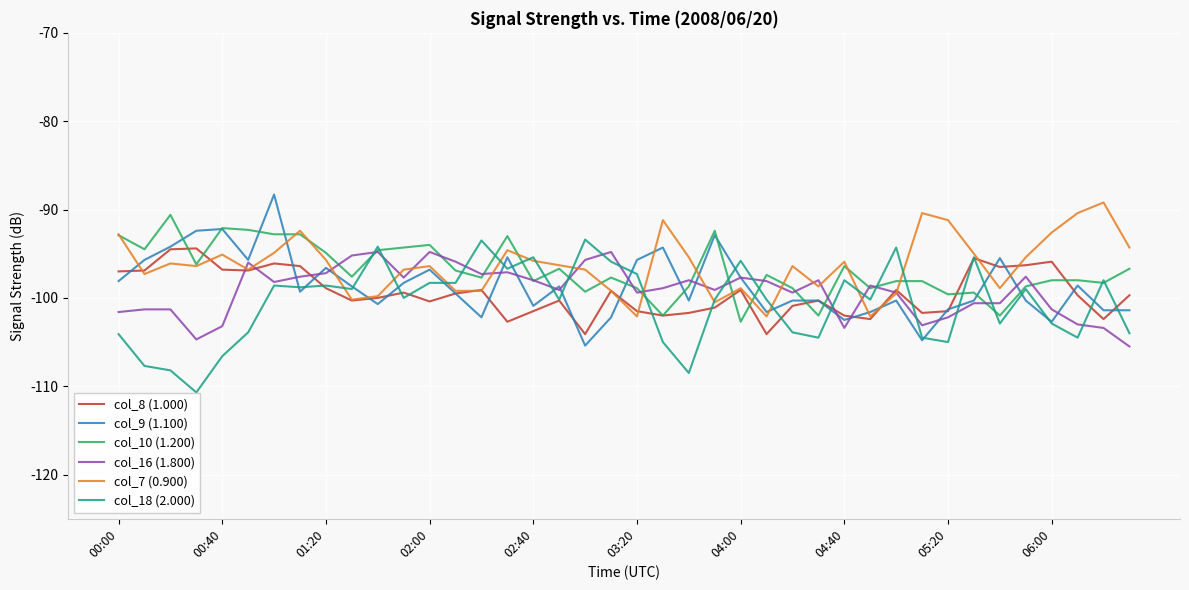

What is the greatest value displayed?

-88.3